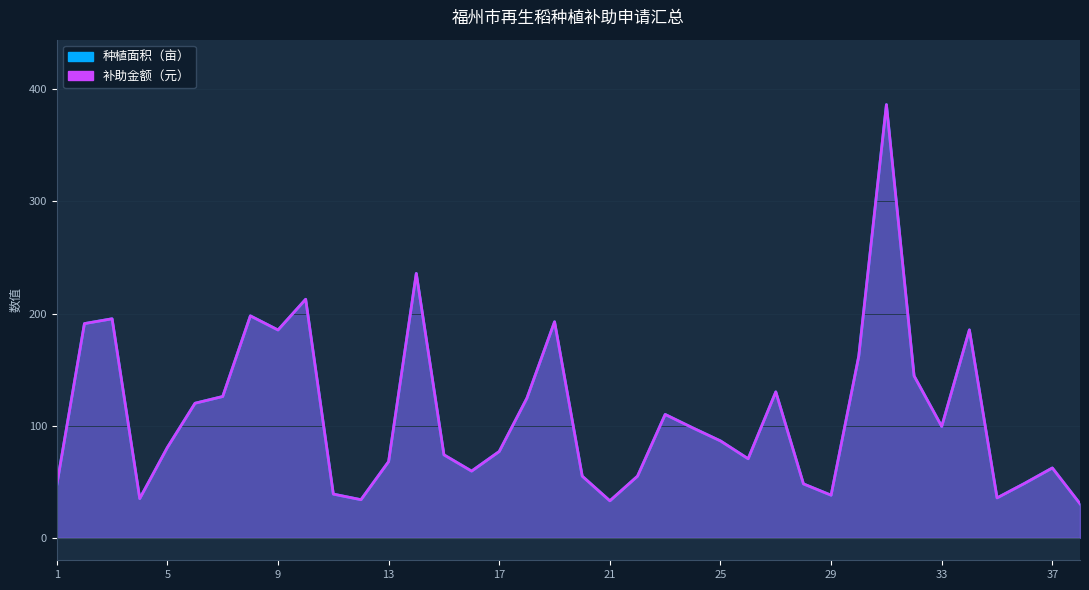

Reading left to right, extract all data points from this chart.

种植面积（亩）: 47.0	191.0	195.3	35.0	80.6	120.0	126.0	197.9	185.3	212.7	39.0	34.0	68.0	235.7	74.0	59.5	77.0	124.5	192.6	55.0	33.0	55.0	110.0	98.0	86.4	70.5	130.1	48.1	38.0	161.9	386.2	144.4	99.3	185.4	35.6	48.6	62.3	30.4
补助金额（元）: 47.0	191.0	195.3	35.0	80.6	120.0	126.0	197.9	185.3	212.7	39.0	34.0	68.0	235.7	74.0	59.5	77.0	124.5	192.6	55.0	33.0	55.0	110.0	98.0	86.4	70.5	130.1	48.1	38.0	161.9	386.2	144.4	99.3	185.4	35.6	48.6	62.3	30.4